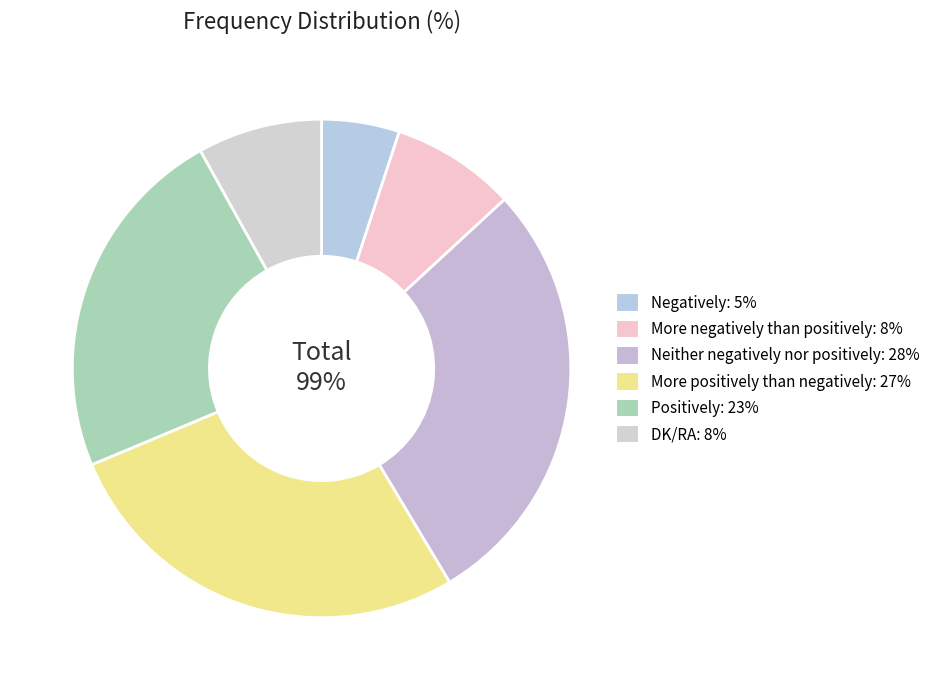

Is it true that More negatively than positively is 21% of the pie?

False